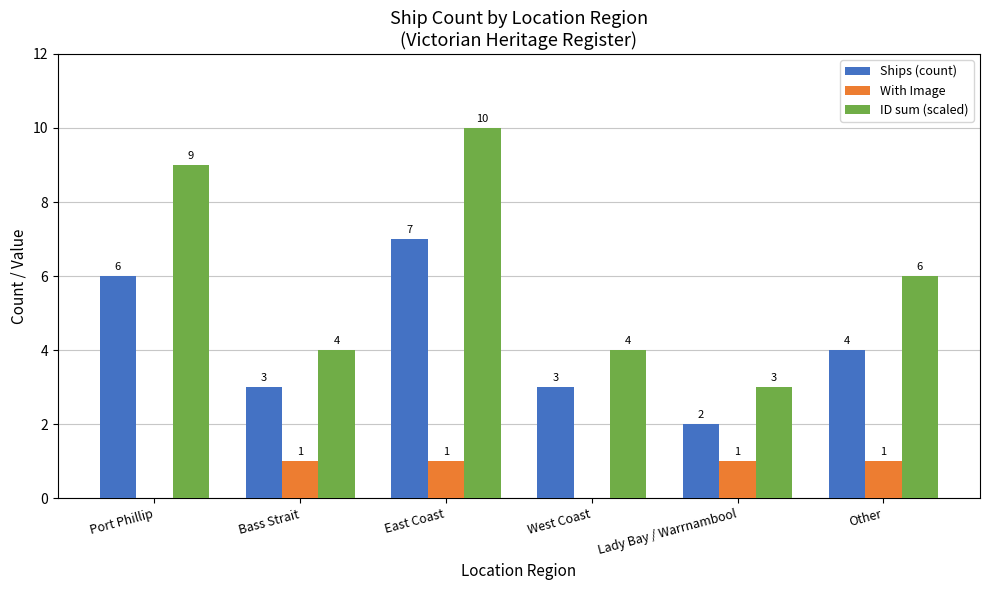

What is the total value across all series at Bass Strait?

8